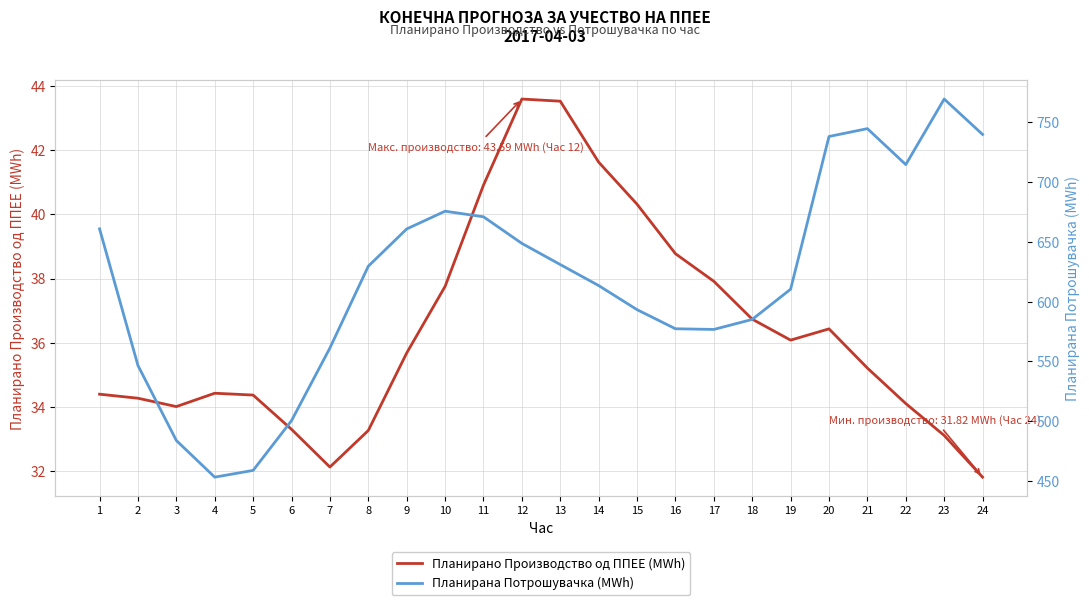

List the series in order of their overall mean, lowest first.

Планирано Производство од ППЕЕ (MWh), Планирана Потрошувачка (MWh)